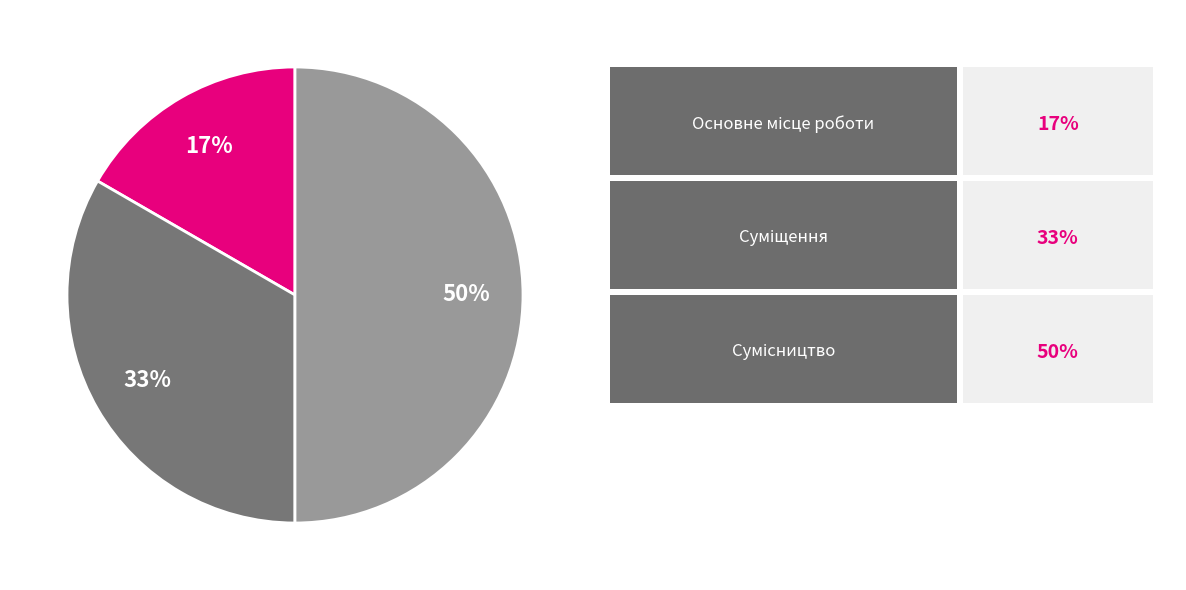

To the nearest percent, what is the difference between the largest and smallest slice percentages?

33%